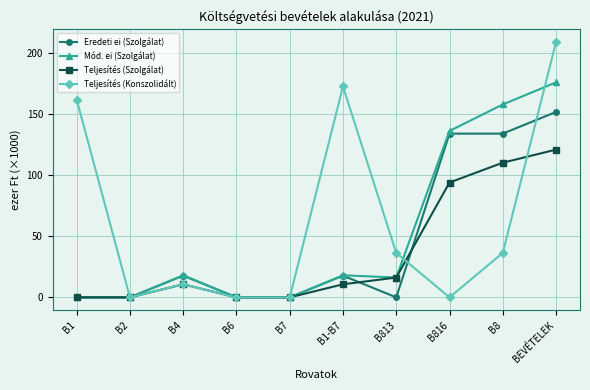

Reading left to right, transcribe all the data shown in this chart.

Eredeti ei (Szolgálat): B1=0.0	B2=0.0	B4=17.8	B6=0.0	B7=0.0	B1-B7=17.8	B813=0.0	B816=134.1	B8=134.1	BEVÉTELEK=151.9
Mód. ei (Szolgálat): B1=0.0	B2=0.0	B4=18.1	B6=0.0	B7=0.0	B1-B7=18.1	B813=16.2	B816=136.3	B8=158.0	BEVÉTELEK=176.1
Teljesítés (Szolgálat): B1=0.0	B2=0.0	B4=10.7	B6=0.0	B7=0.0	B1-B7=10.7	B813=16.2	B816=94.1	B8=110.3	BEVÉTELEK=121.0
Teljesítés (Konszolidált): B1=162.0	B2=0.0	B4=10.7	B6=0.0	B7=0.0	B1-B7=172.7	B813=36.4	B816=0.0	B8=36.4	BEVÉTELEK=209.1